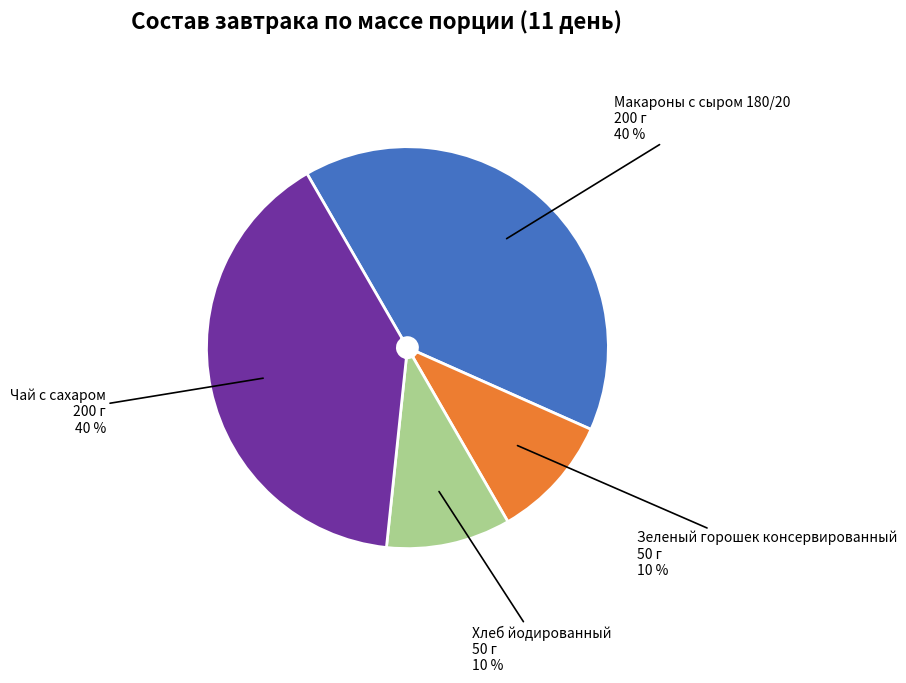

To the nearest percent, what is the difference between the Хлеб йодированный and Чай с сахаром slice percentages?

30%